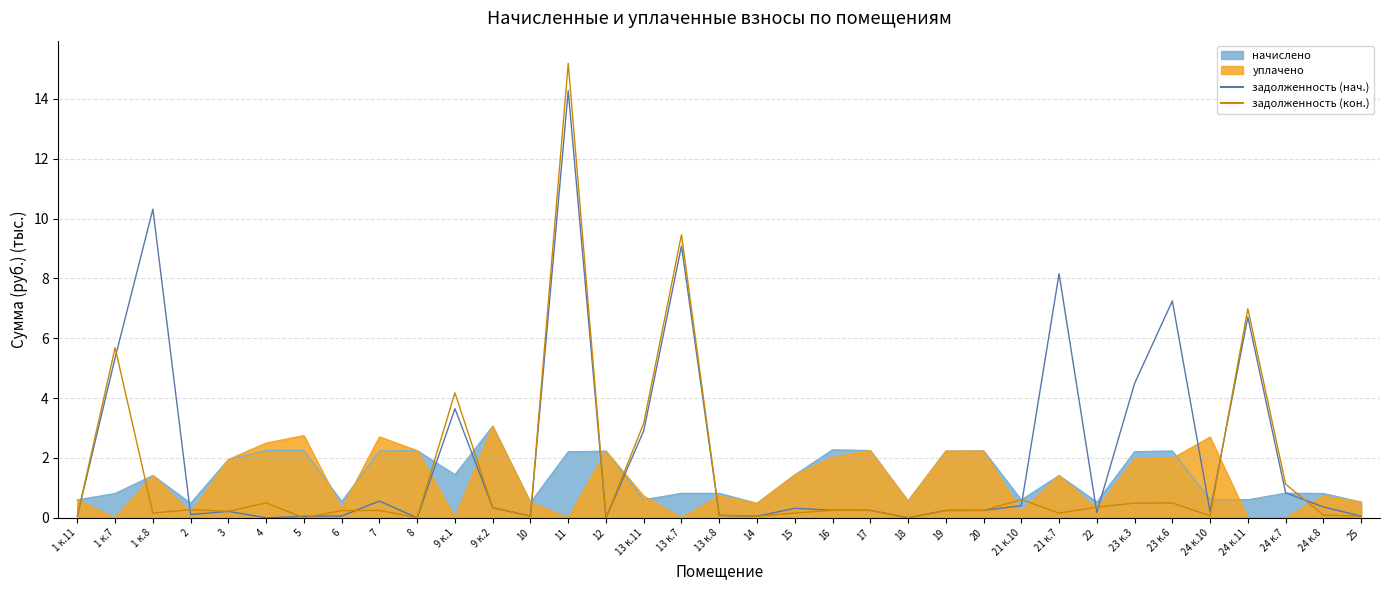

Does the chart display data point markers on the line(s)?

No